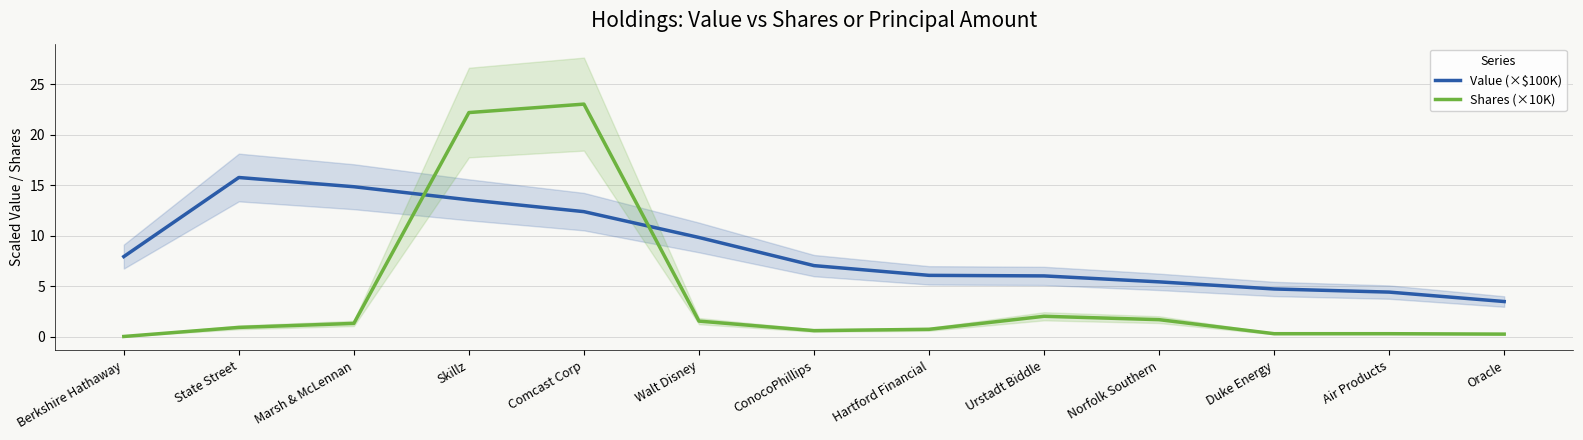

What is the difference between the second highest and second lowest values in the Value (×$100K) series?

10.4